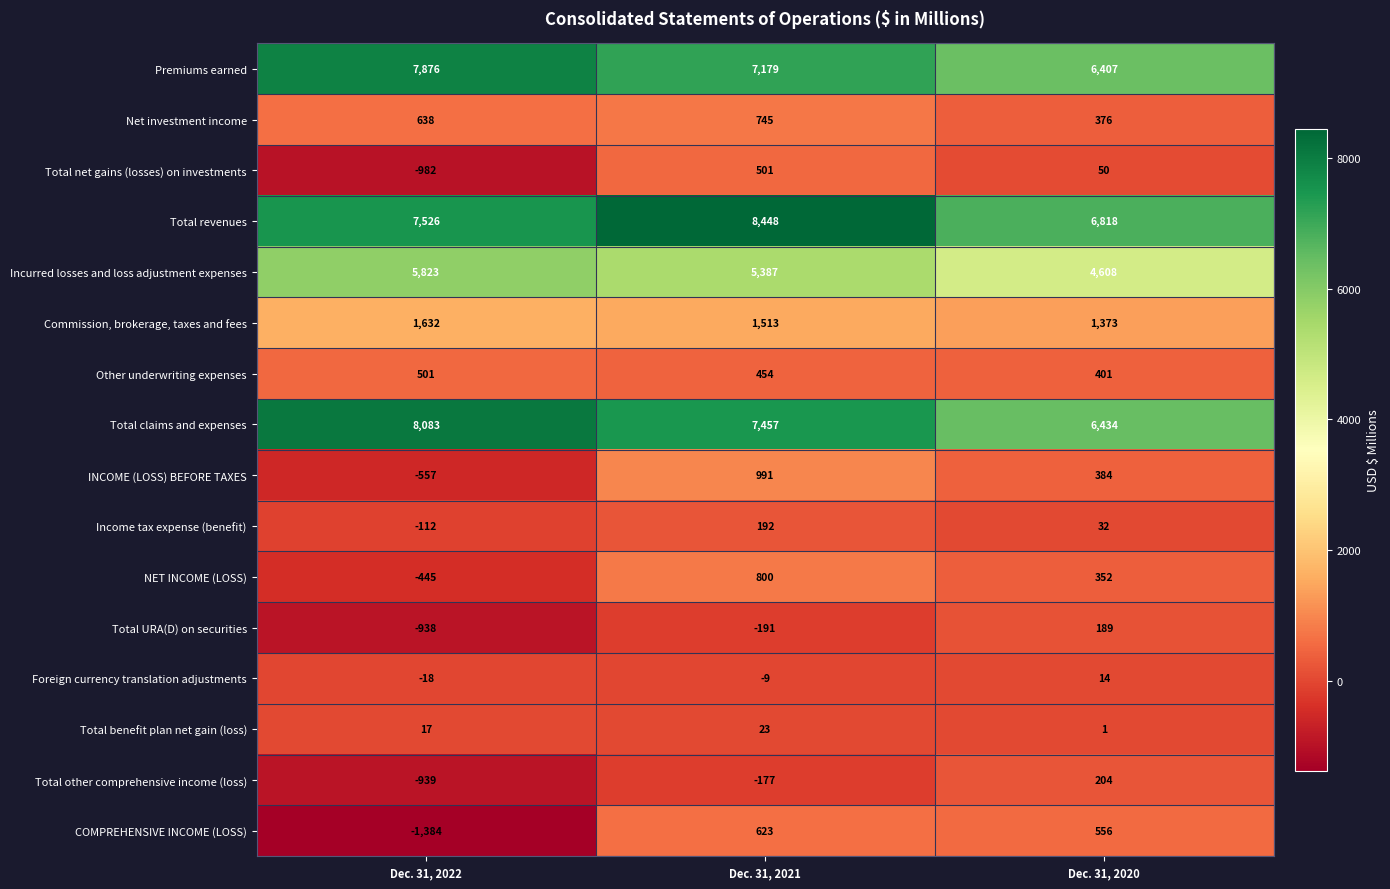

True or false: Total benefit plan net gain (loss) has a value of 1 at Dec. 31, 2020.

True